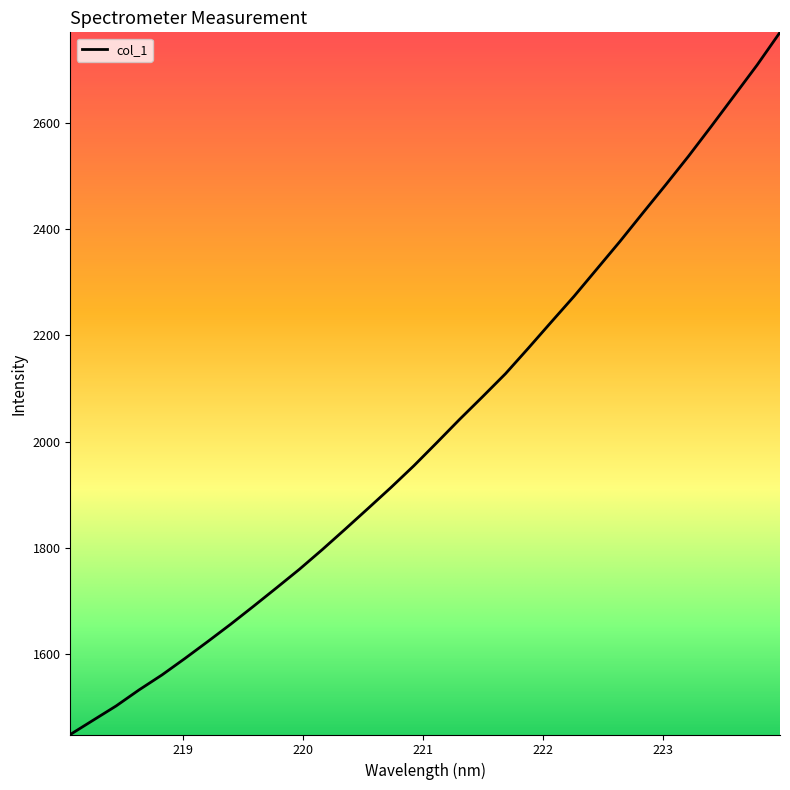

True or false: the data has more than 1 interior local peaks.

False